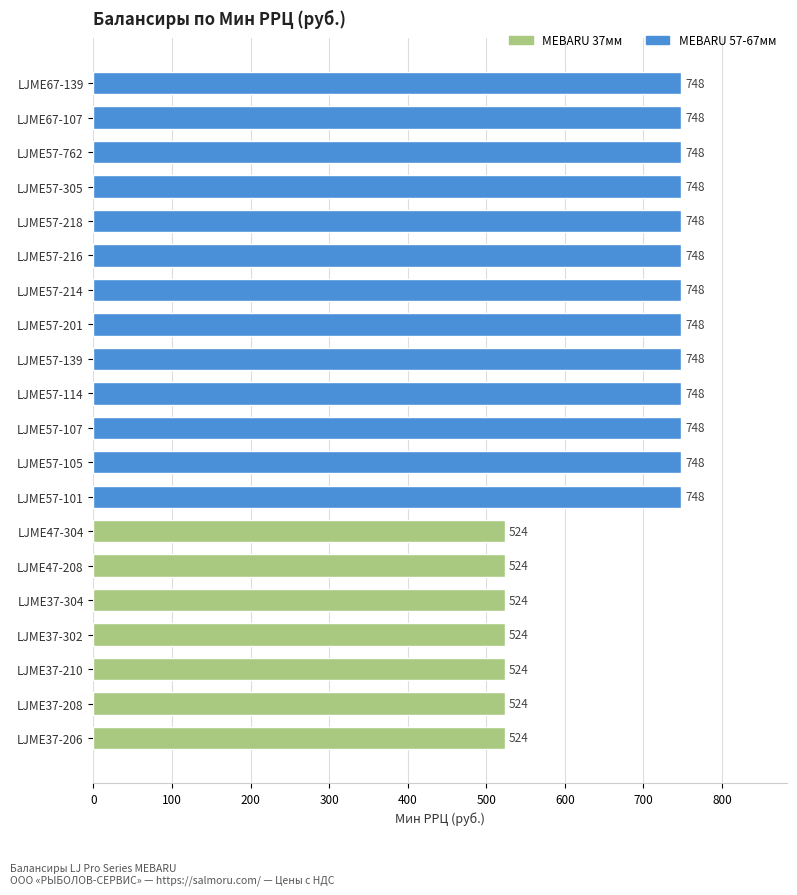

Approximately how many times larger is the value at LJME37-206 compared to LJME57-762?

0.7